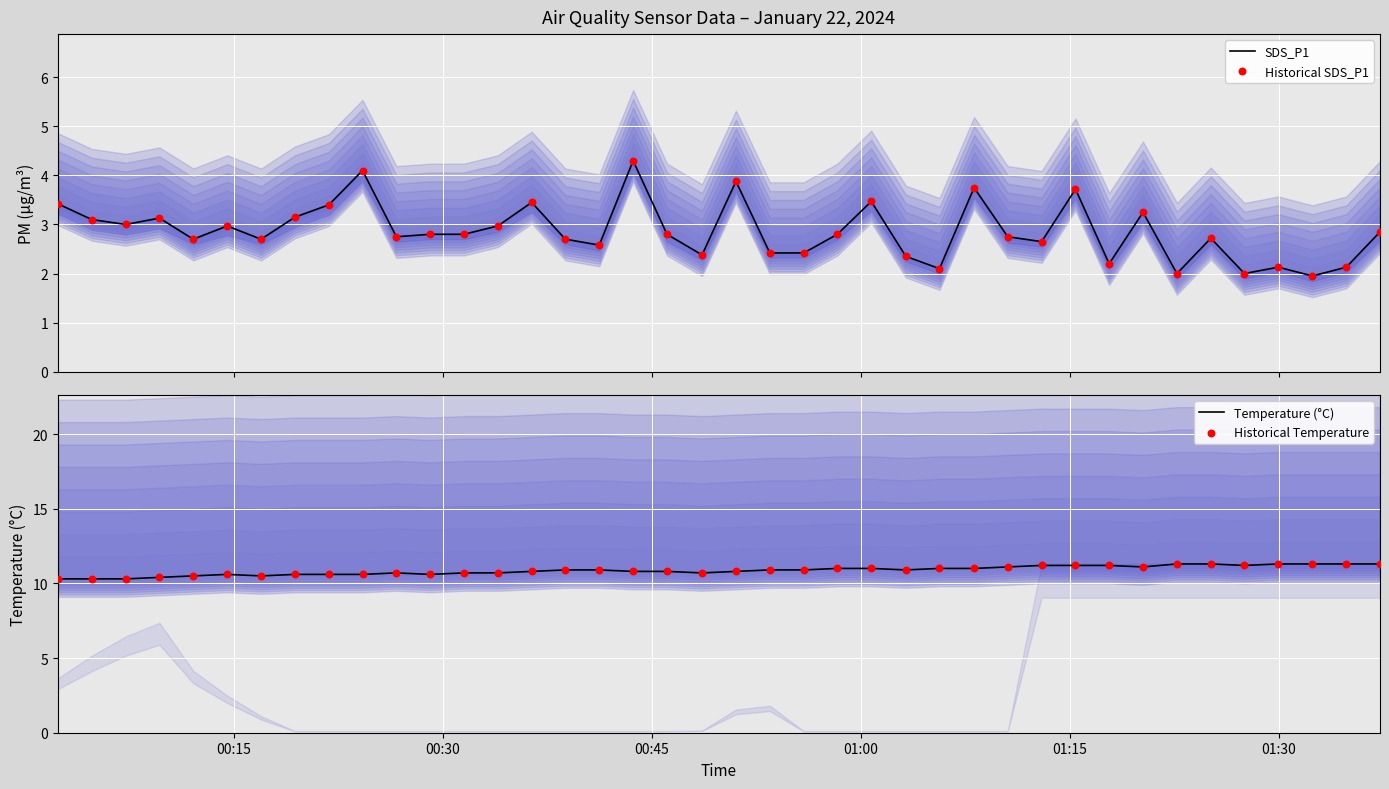

Which series has the widest spread of Y values?

SDS_P1